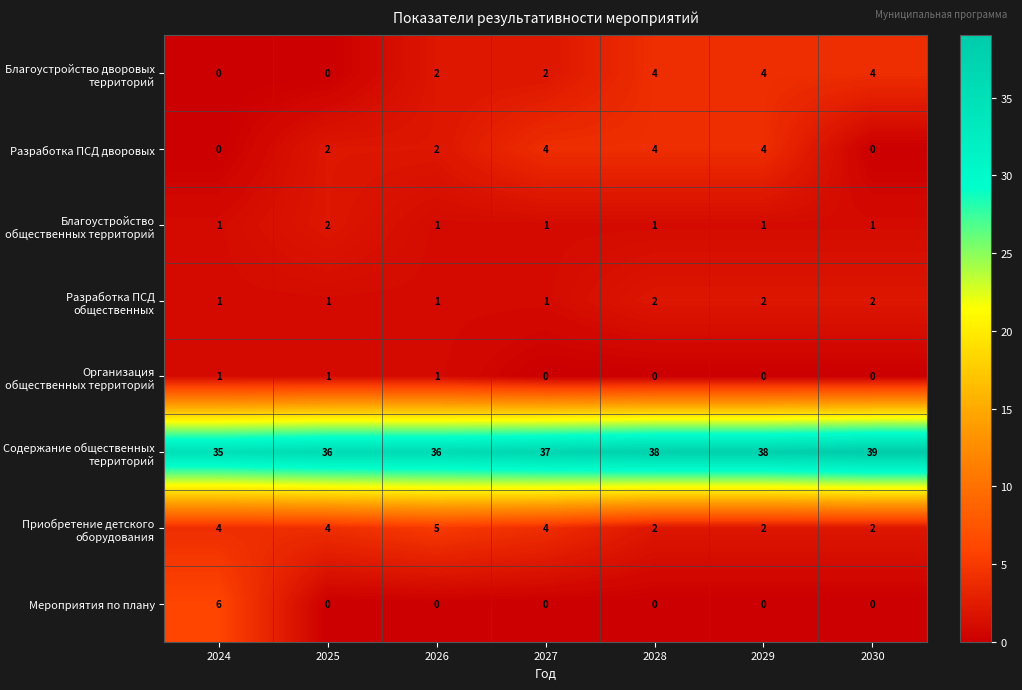

At how many categories does at least one series exceed 23?

7